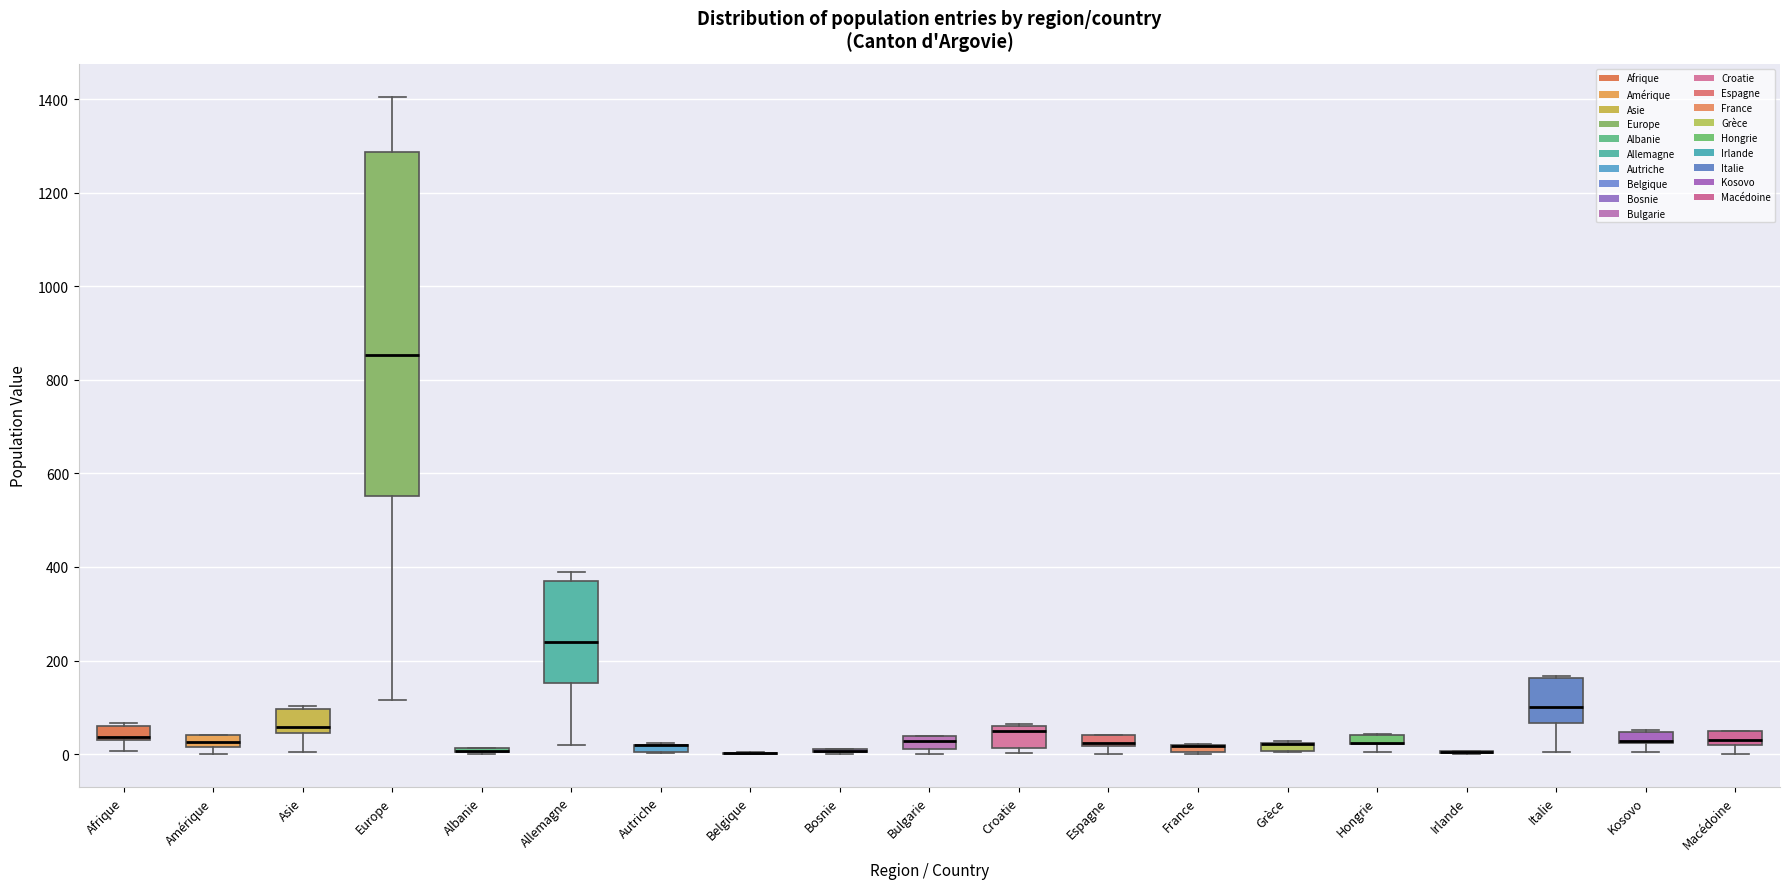

Which box is the tallest, from its lower edge to its upper edge?

Europe